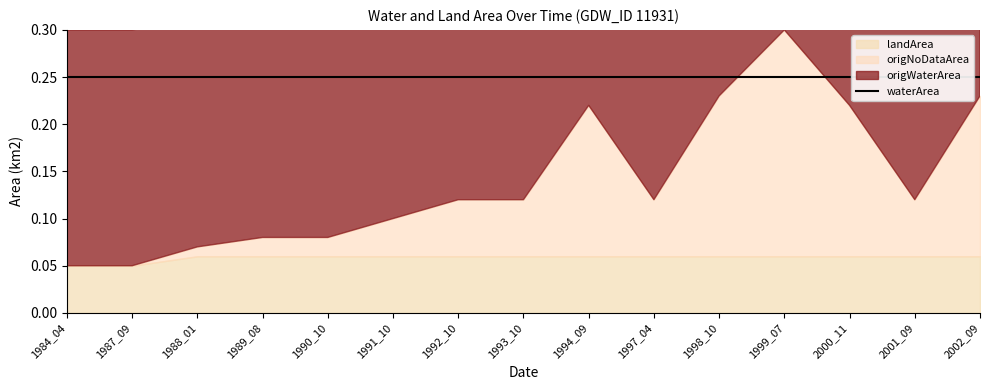

How many lines are shown in the chart?

4